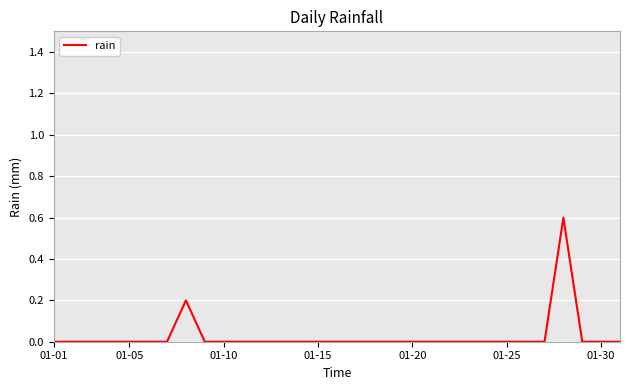

Reading left to right, list all the values displayed in this chart.

0.0	0.0	0.0	0.0	0.0	0.0	0.0	0.2	0.0	0.0	0.0	0.0	0.0	0.0	0.0	0.0	0.0	0.0	0.0	0.0	0.0	0.0	0.0	0.0	0.0	0.0	0.0	0.6	0.0	0.0	0.0